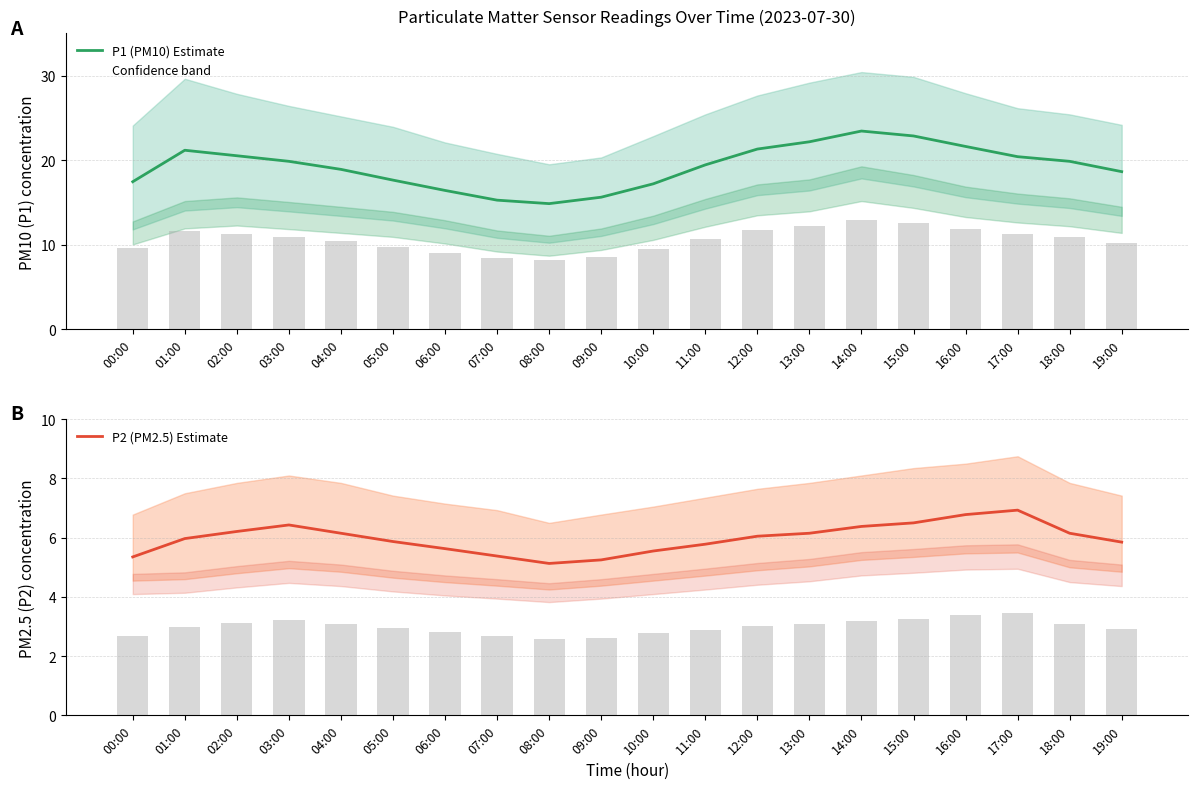

What is the minimum value shown in the chart?

5.1